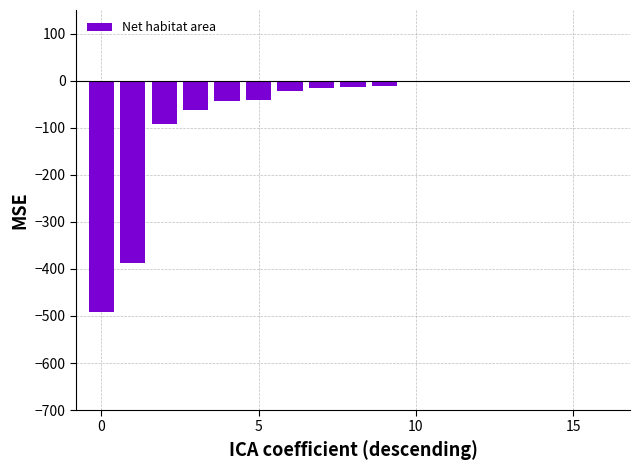

Is it true that the value at 5 is -41.1?

True